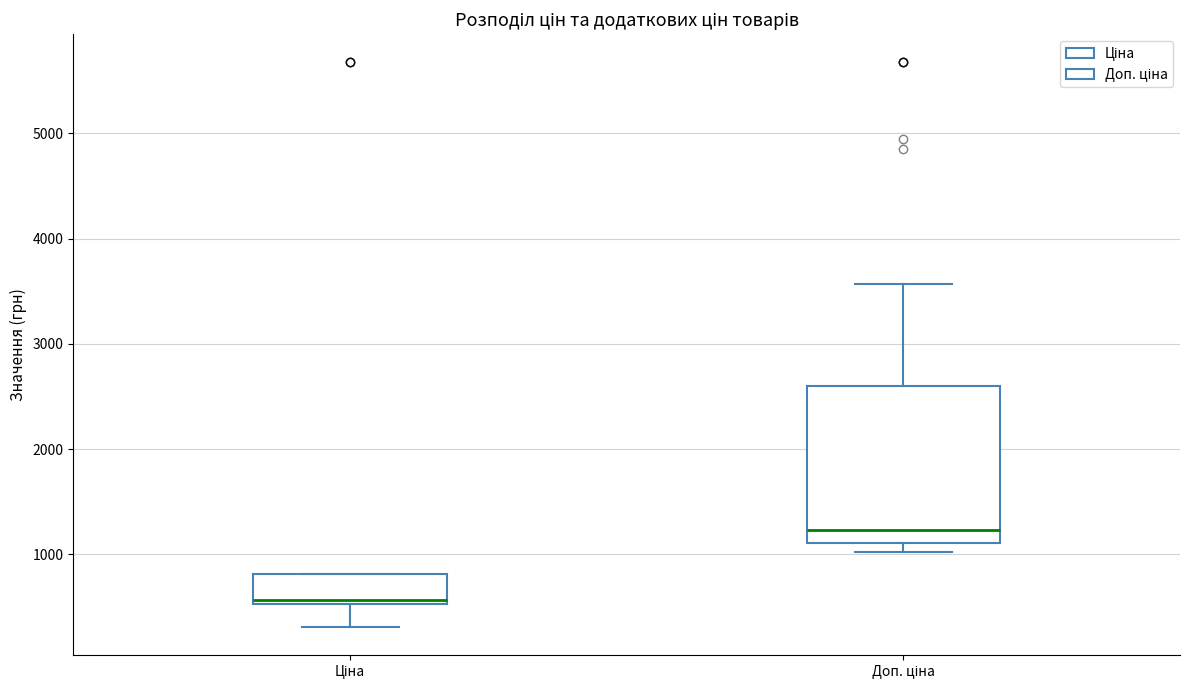

Which box has the highest median line?

Доп. ціна